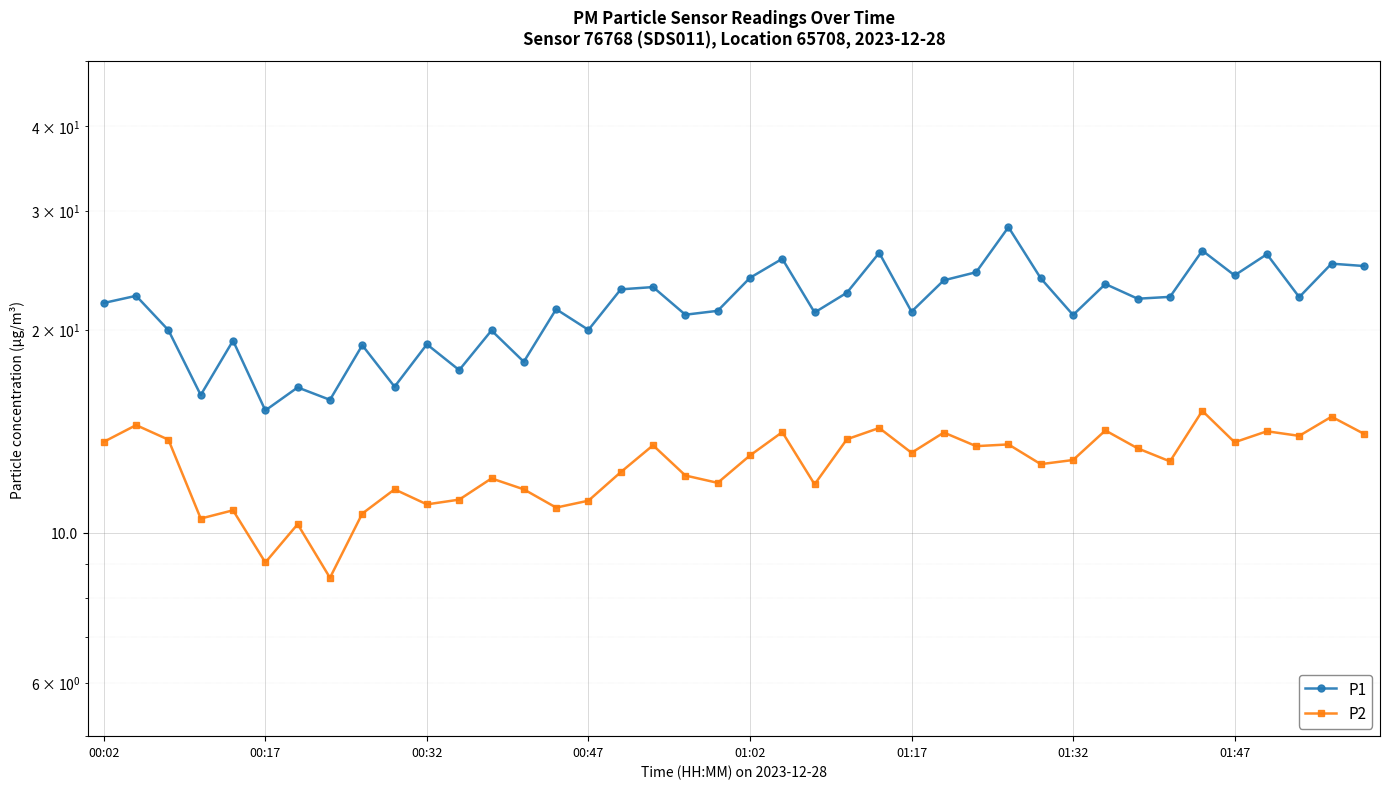

List the series in order of their peak value, highest first.

P1, P2